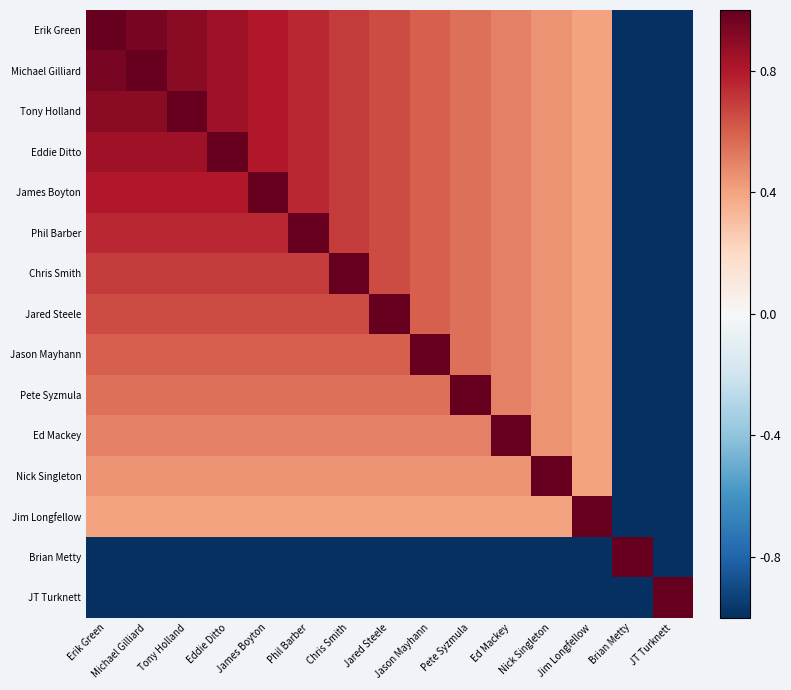

What is the difference between the highest and lowest values at Michael Gilliard?

2.0